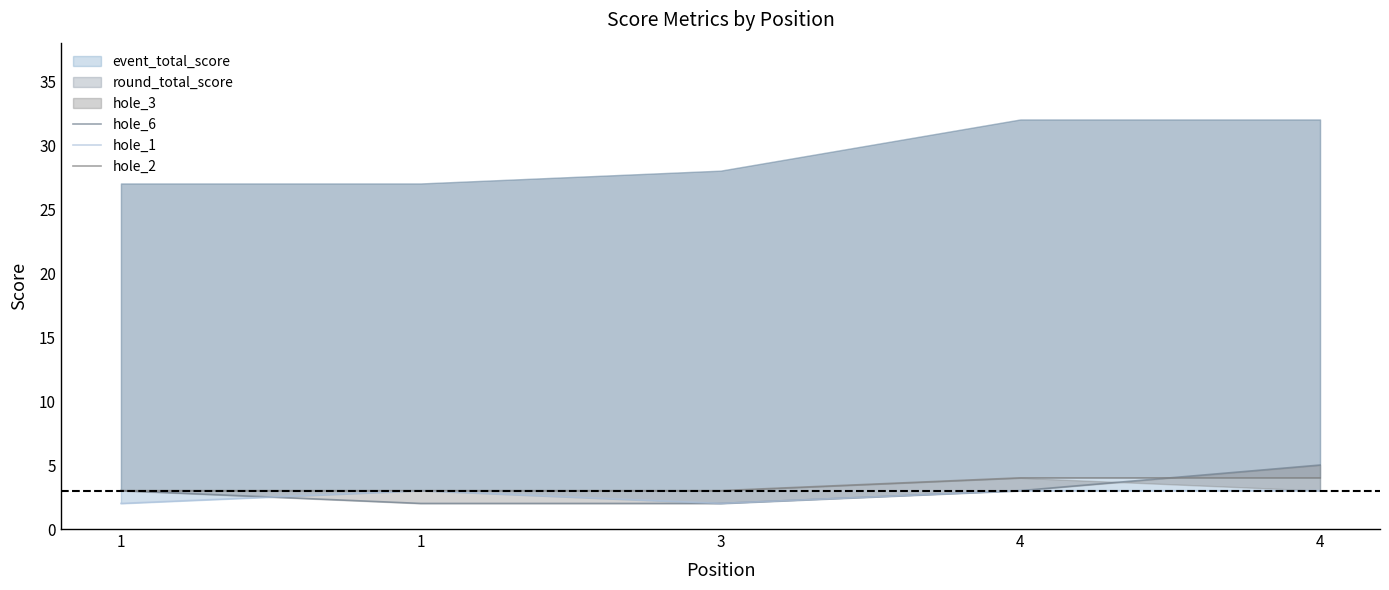

After their last crossing, which series has the higher values: hole_6 or hole_1?

hole_1